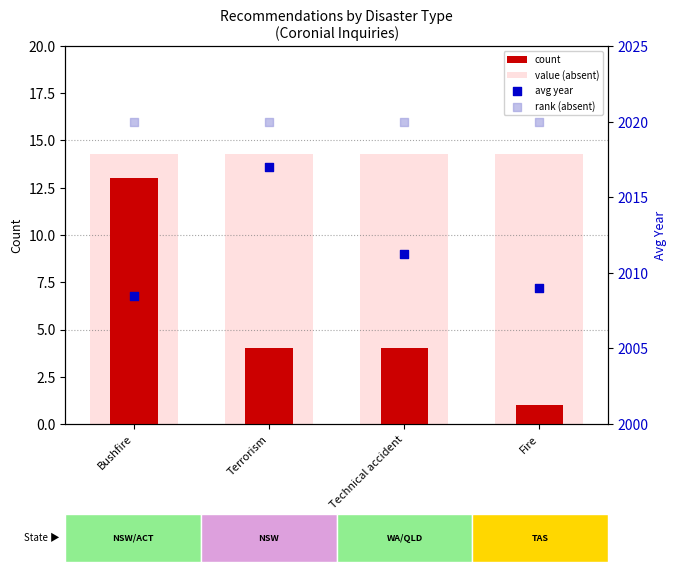

What is the total value across all series at Fire?

4044.3